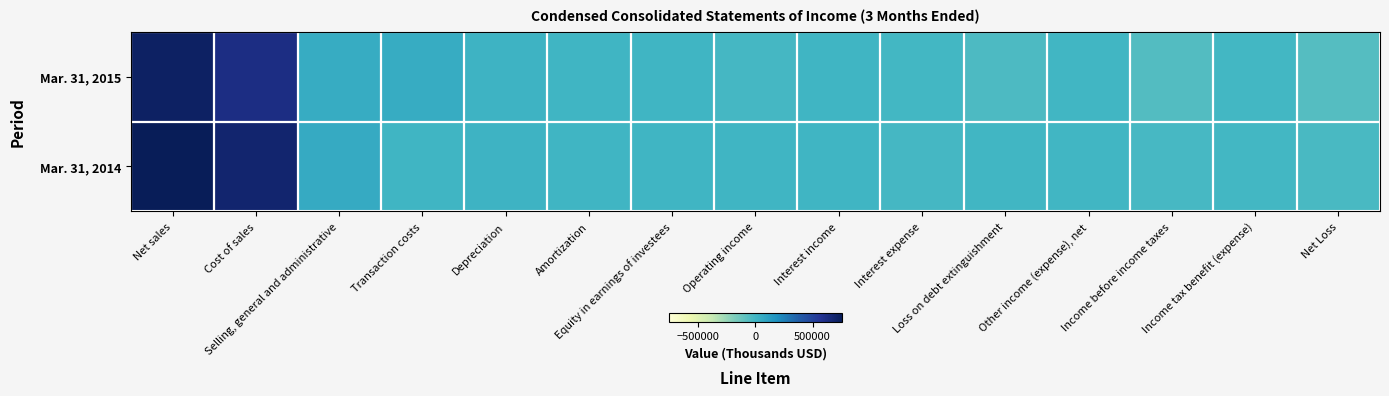

Reading right to left, what are all the values shown in this chart?

Mar. 31, 2015: Net Loss=-64626	Income tax benefit (expense)=-6361	Income before income taxes=-58265	Other income (expense), net=-602	Loss on debt extinguishment=-36212	Interest expense=-9185	Interest income=664	Operating income=-12930	Equity in earnings of investees=0	Amortization=2342	Depreciation=15935	Transaction costs=47979	Selling, general and administrative=49401	Cost of sales=622604	Net sales=725331
Mar. 31, 2014: Net Loss=-24603	Income tax benefit (expense)=-5972	Income before income taxes=-18631	Other income (expense), net=-3894	Loss on debt extinguishment=-521	Interest expense=-15468	Interest income=664	Operating income=588	Equity in earnings of investees=0	Amortization=2341	Depreciation=13499	Transaction costs=5919	Selling, general and administrative=54391	Cost of sales=685252	Net sales=761990